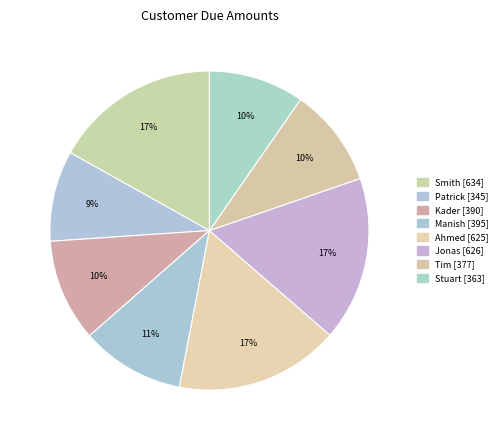

Which has a higher value, Ahmed or Stuart?

Ahmed